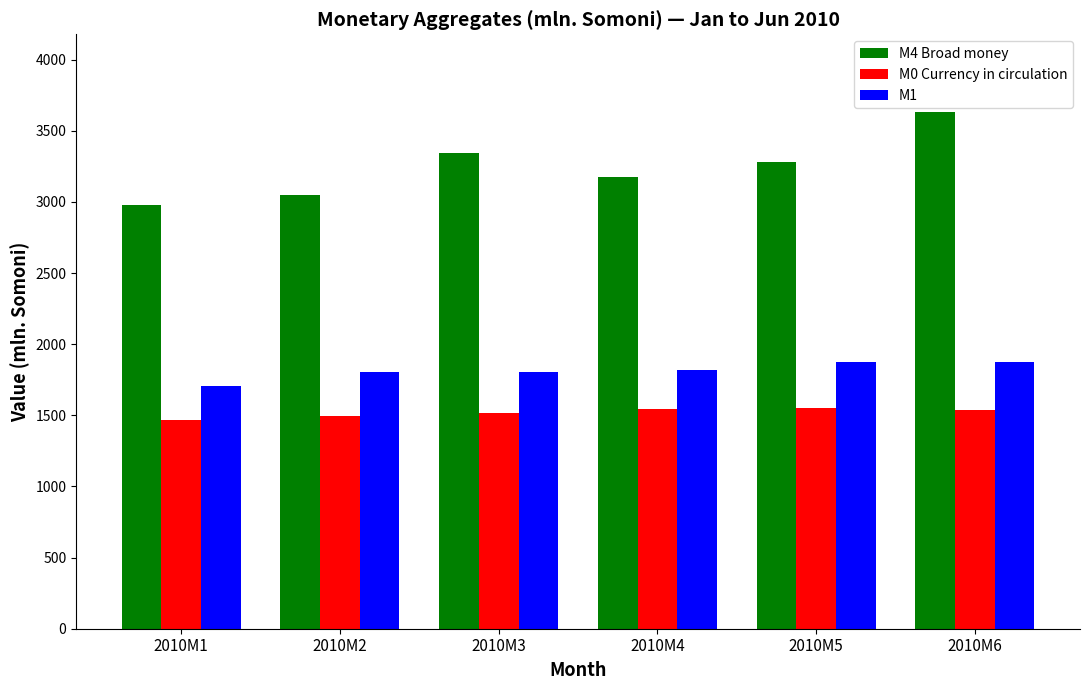

At 2010M2, list the series in order from largest to smallest.

M4 Broad money, M1, M0 Currency in circulation